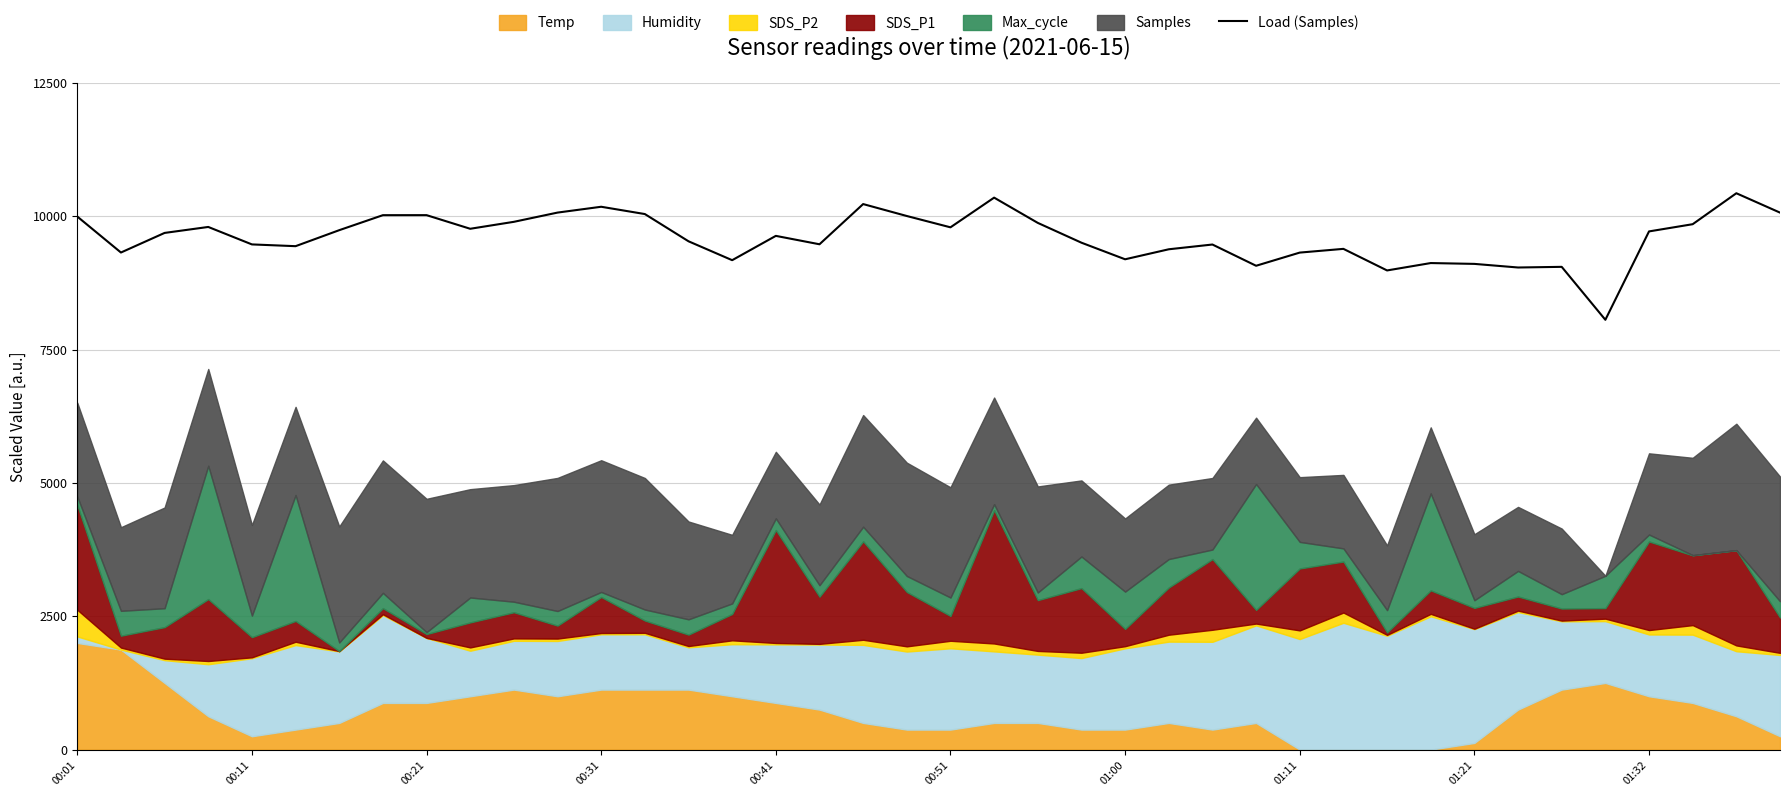

The value at 23 is 9505.0. True or false?

True